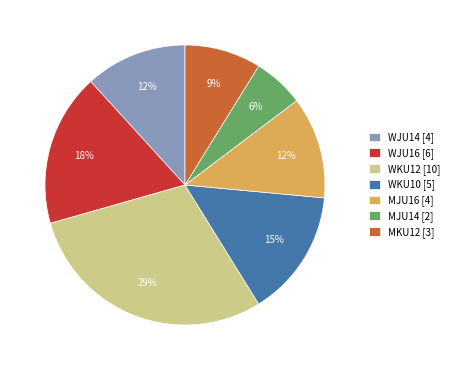

To the nearest percent, what portion does WKU10 represent?

15%